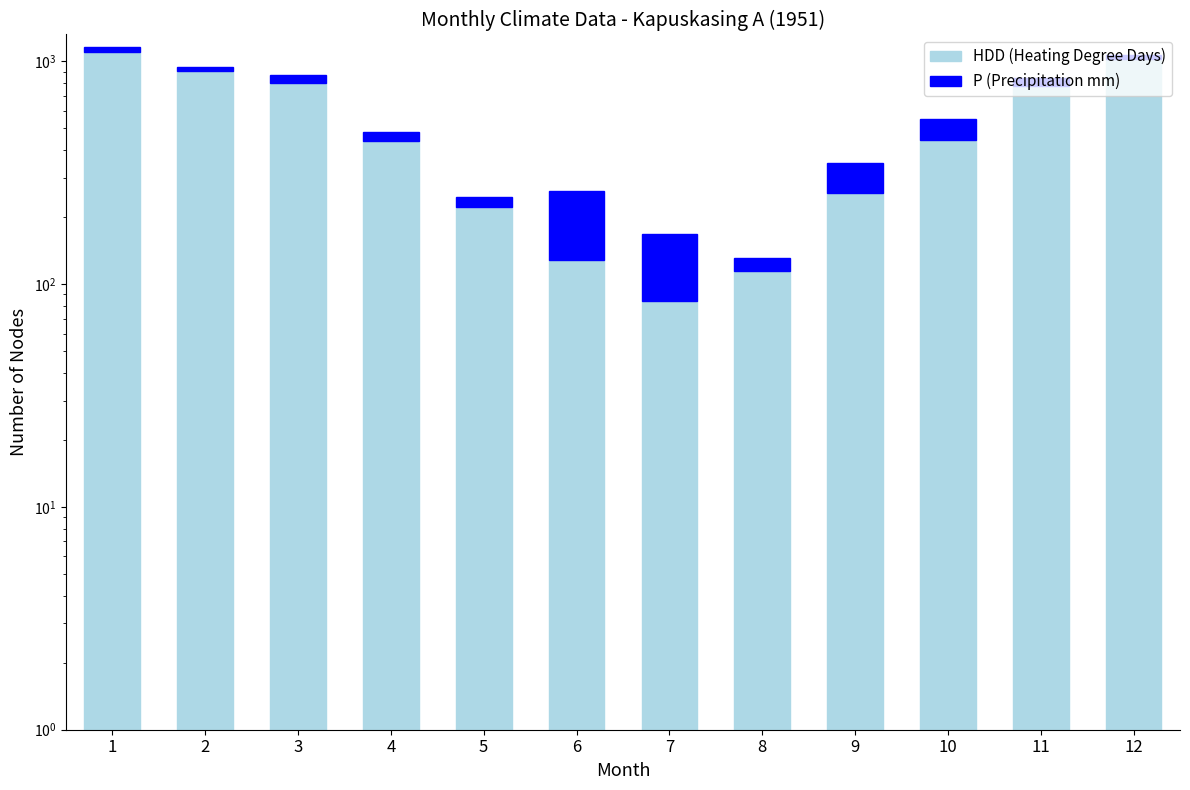

Which series changed the most between 3 and 12?

HDD (Heating Degree Days)